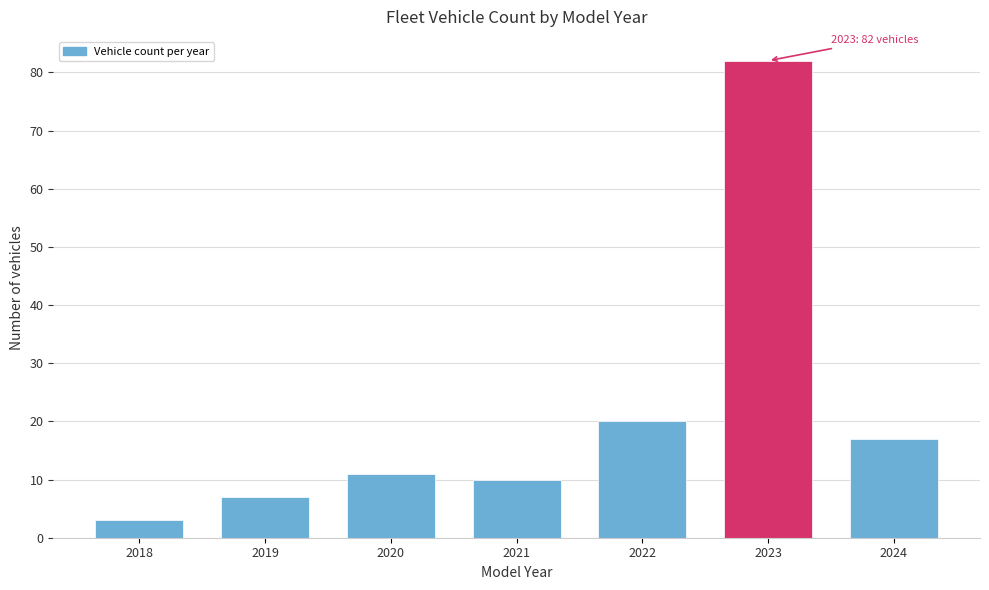

Reading left to right, list all the values displayed in this chart.

3	7	11	10	20	82	17